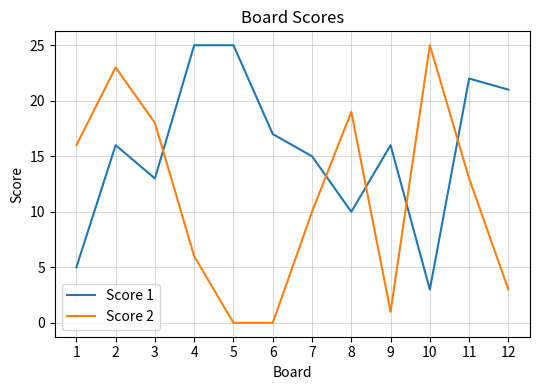

Is it true that Score 2 equals 2 at 12?

False